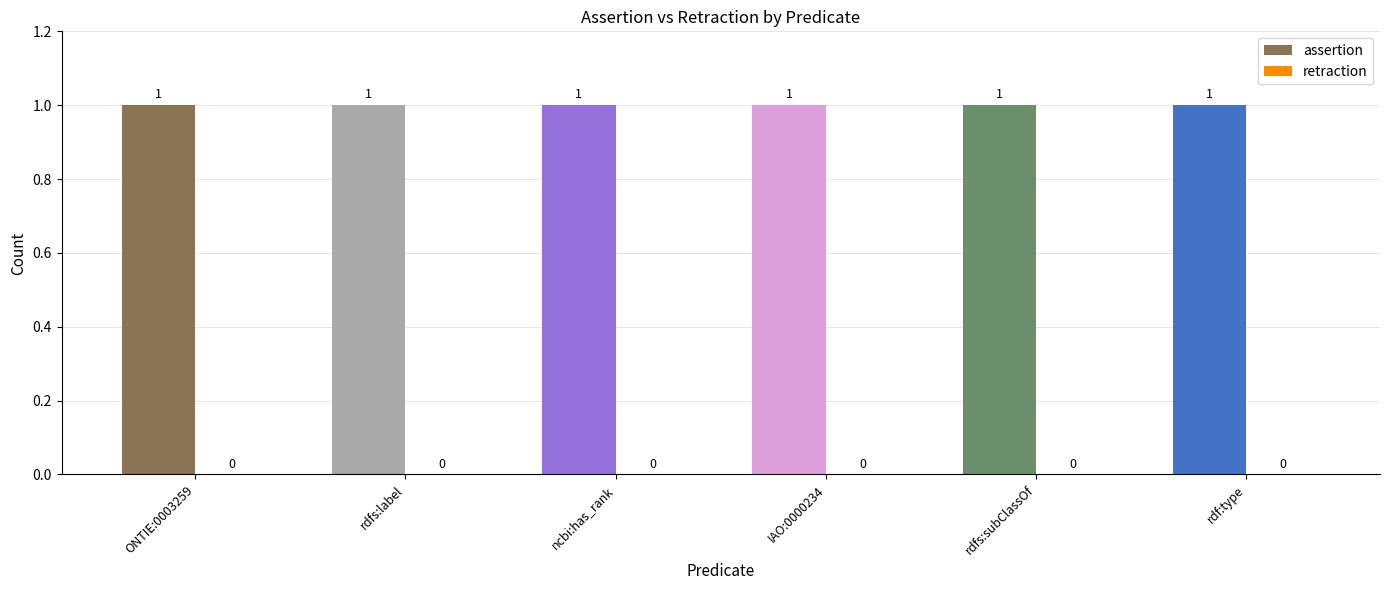

At which label is retraction closest to 0?

ONTIE:0003259